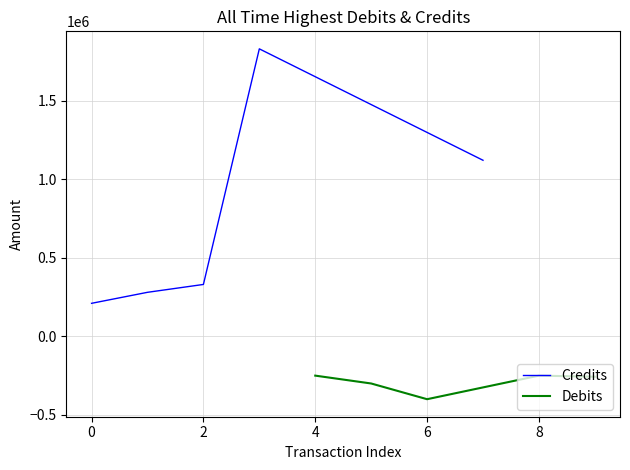

What is the minimum value for Credits?

210000